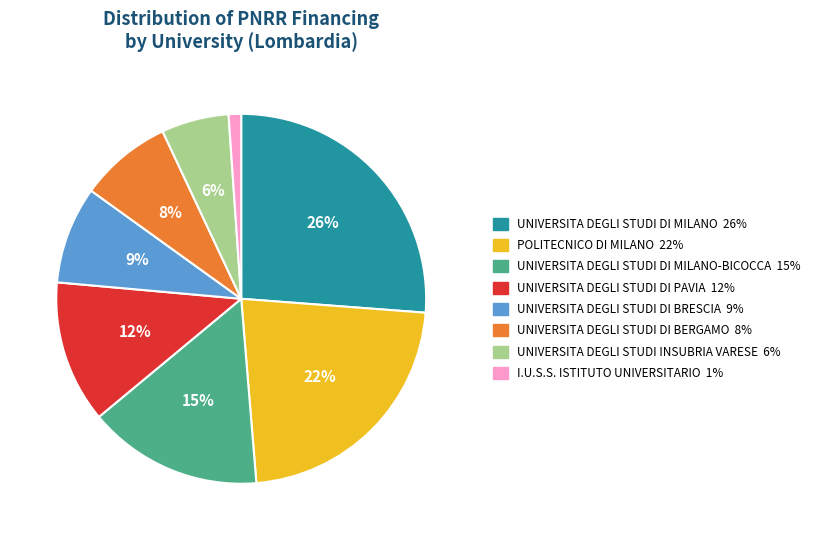

Count the number of slices in the pie.

8